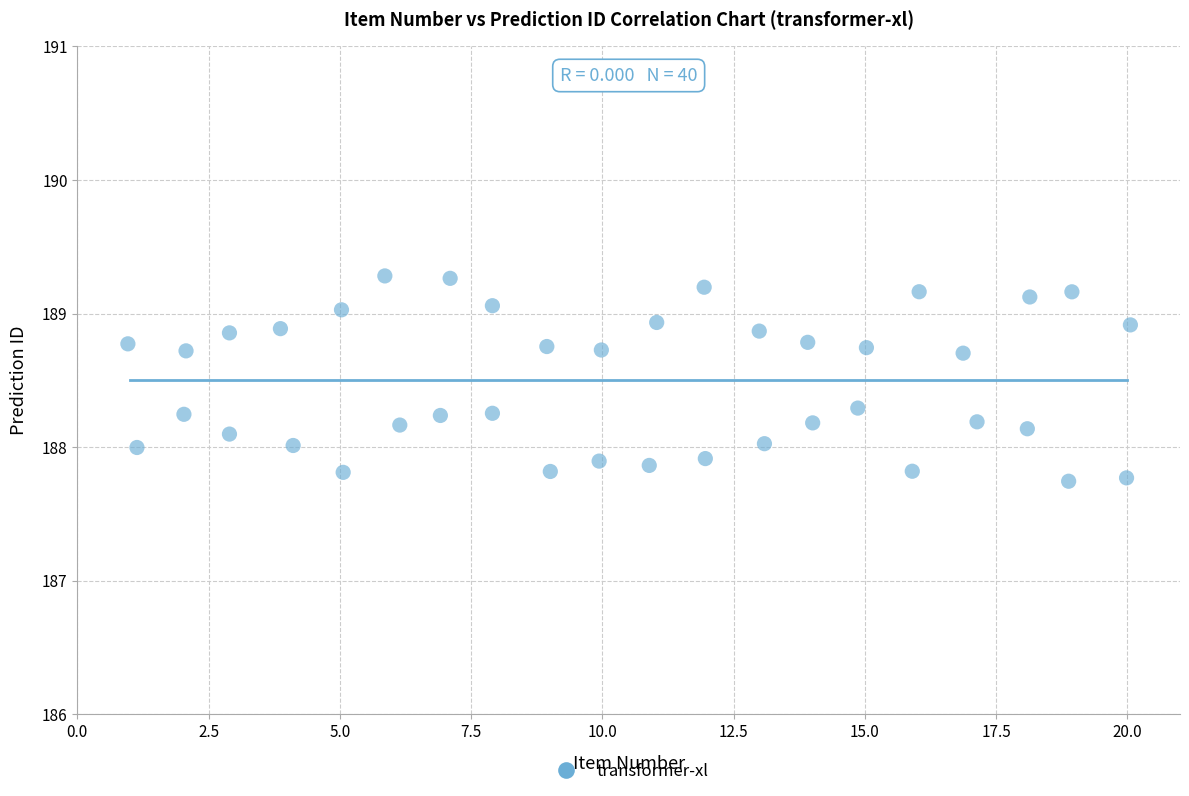

What is the range of Y values (max minus min)?

1.5